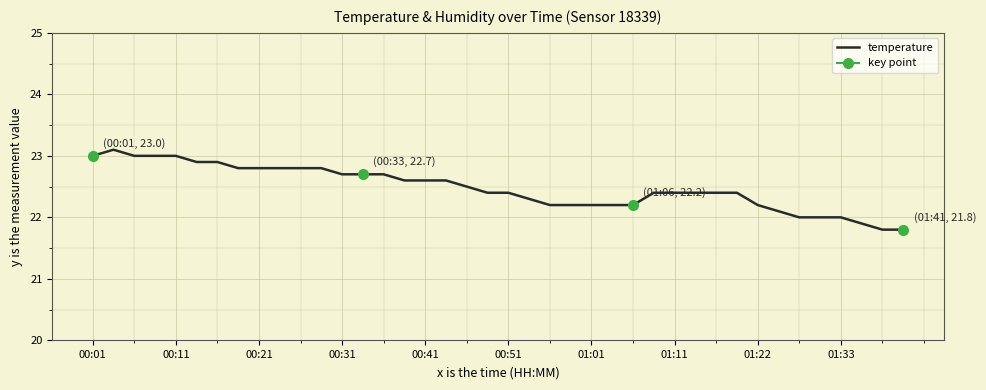

The value of temperature at 00:01 is 23.0. True or false?

True